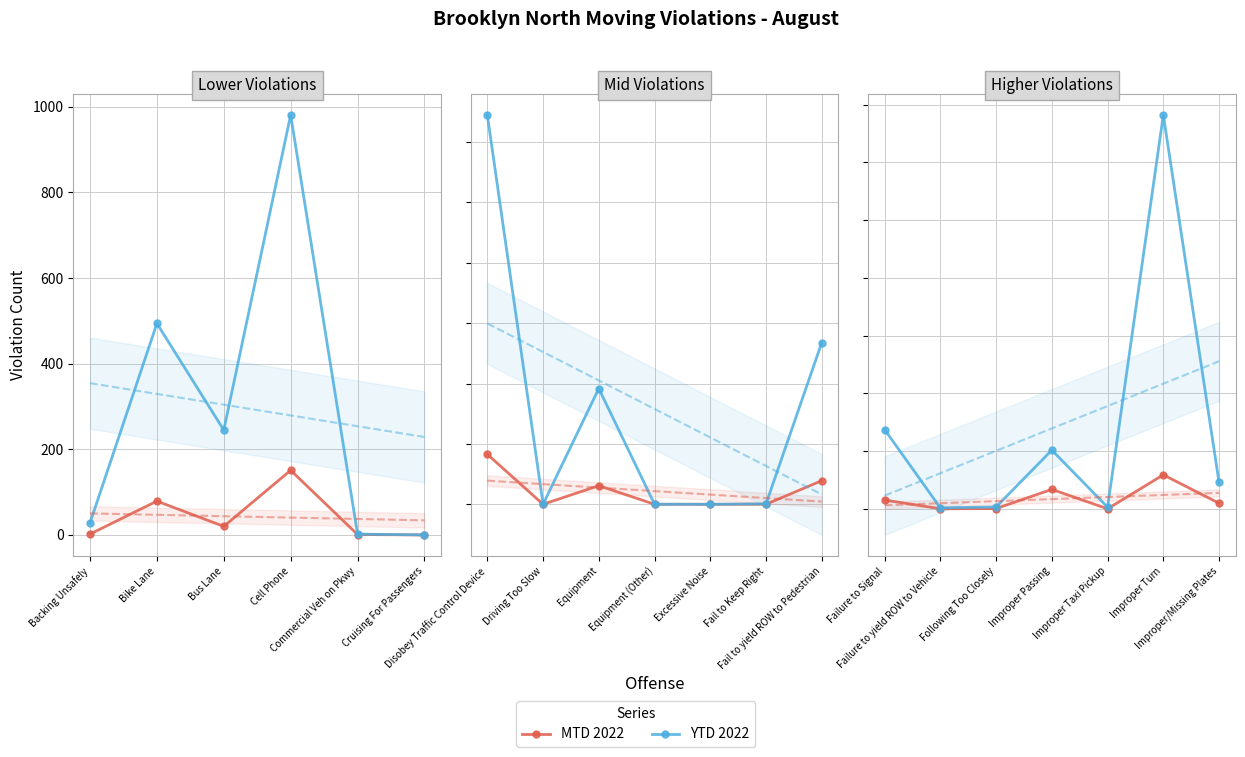

The value of YTD 2022 at Improper Taxi Pickup is 9. True or false?

False